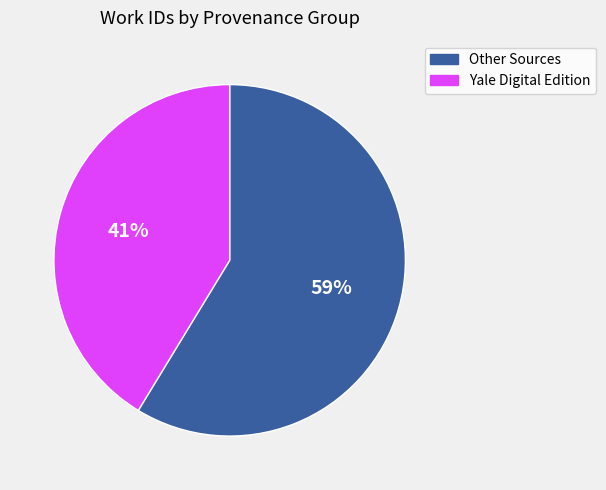

What percentage is the Other Sources slice, to the nearest percent?

59%